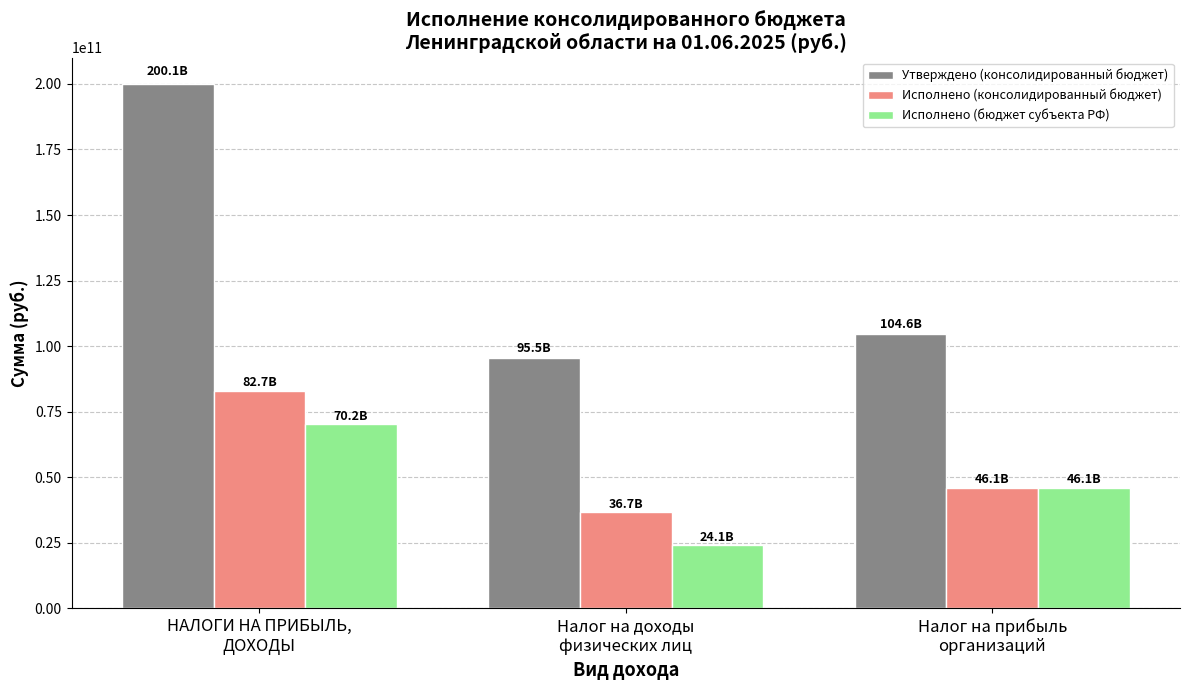

At which label does Исполнено (бюджет субъекта РФ) first exceed 46054133039?

НАЛОГИ НА ПРИБЫЛЬ,
ДОХОДЫ